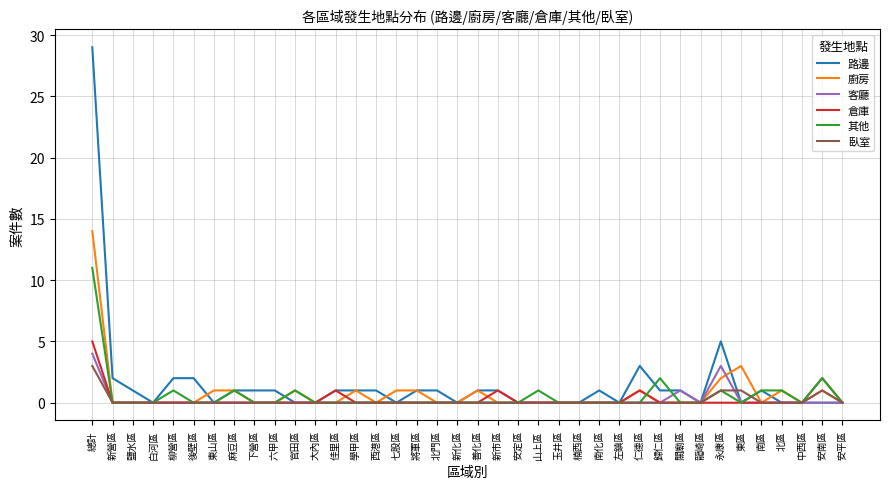

Which category has the highest value in the 路邊 series?

總計